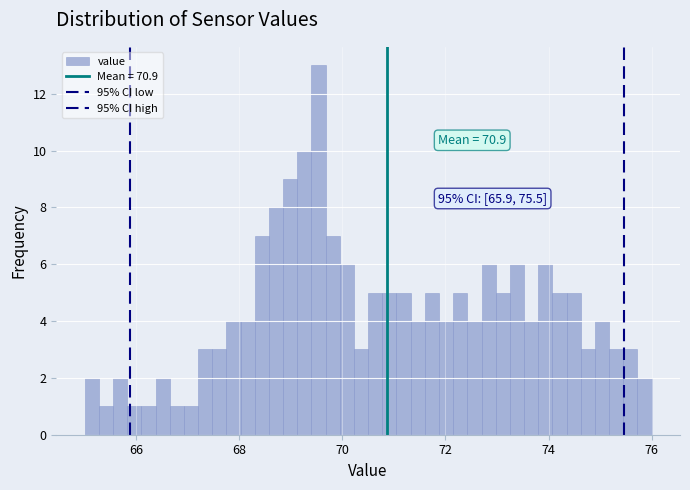

Around what value on the x-axis is the tallest bar? Give the approximate position of its centre, as read against the axis.

69.6